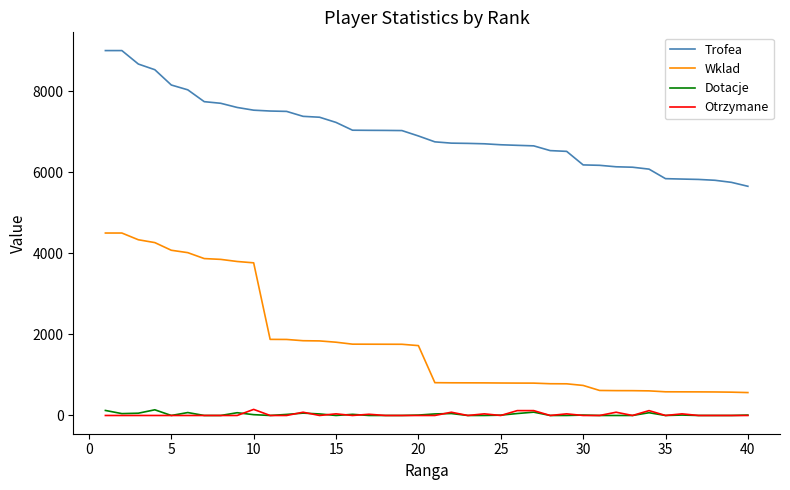

Which series has the largest total across all categories?

Trofea